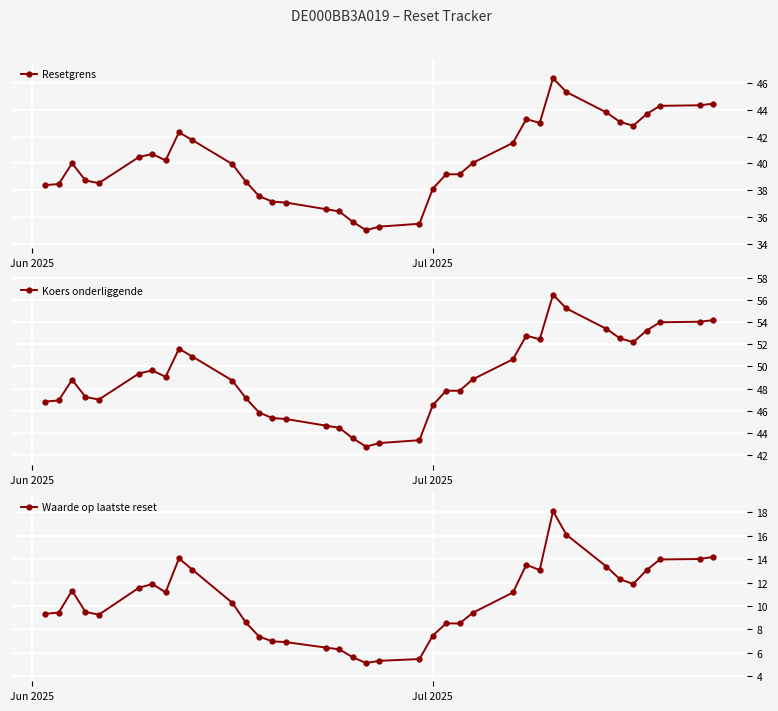

True or false: Waarde op laatste reset and Koers onderliggende cross at least once.

False